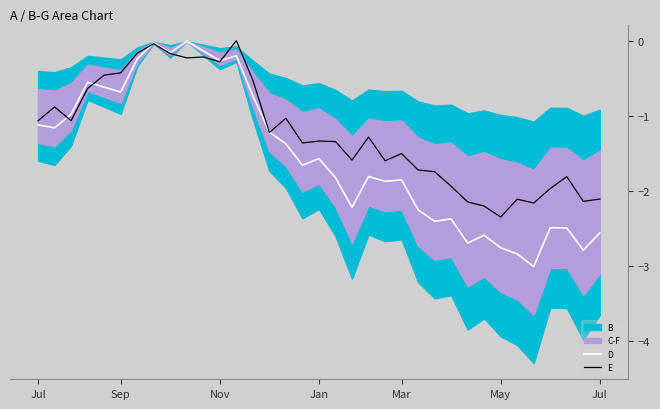

How many intersections are there between E and D?

6